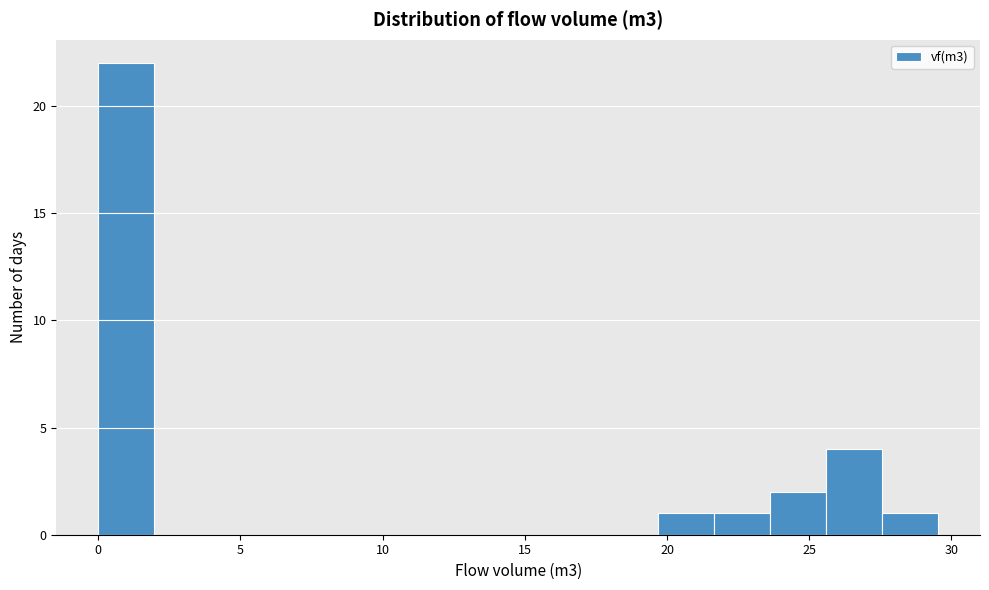

Around what value on the x-axis is the tallest bar? Give the approximate position of its centre, as read against the axis.

1.0